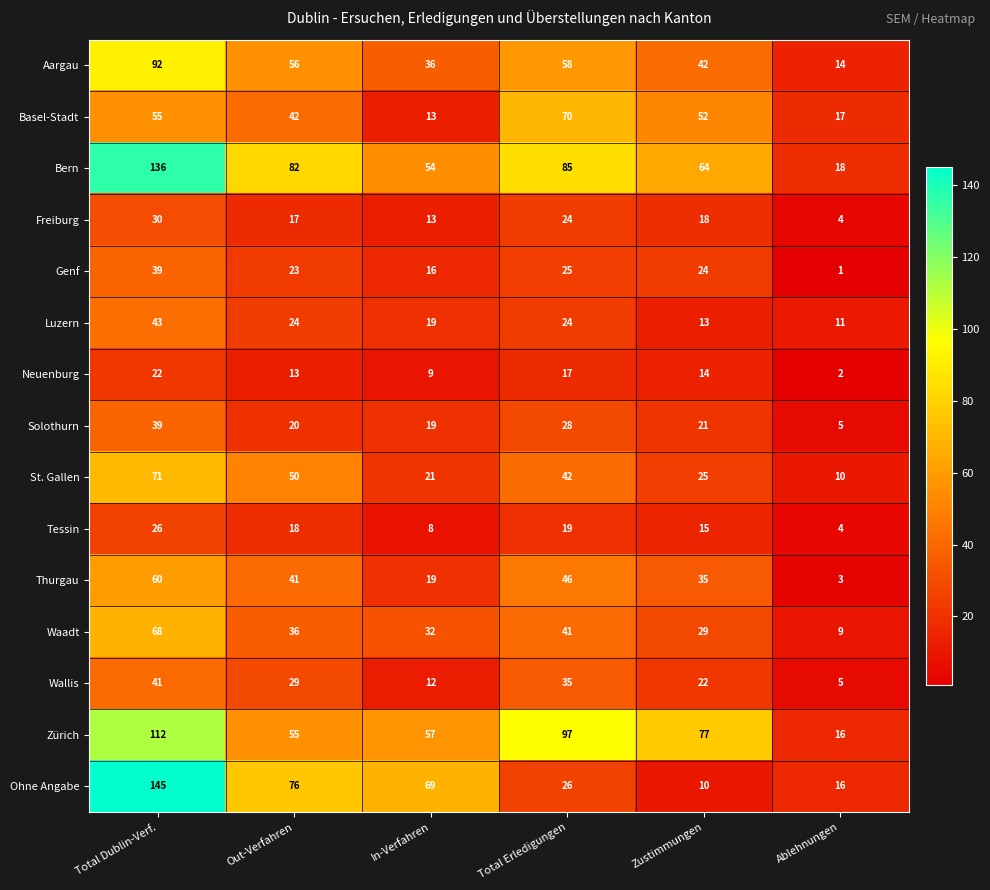

Where does the Solothurn series first go above 21?

Total Dublin-Verf.